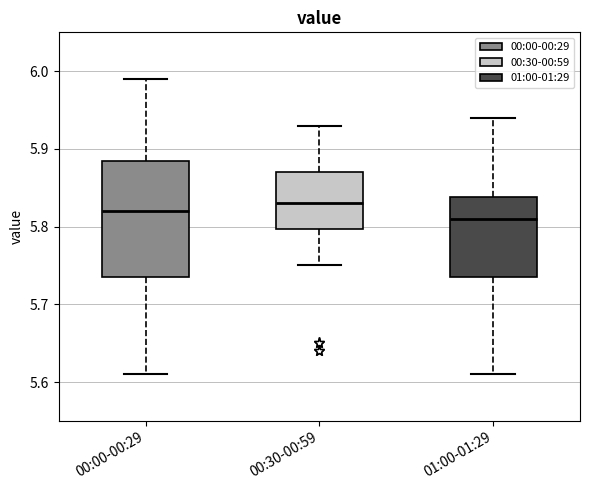

Where does the upper whisker of the box for 00:00-00:29 end on the y-axis? The values are not printed on the chart, so give them approximately, as read against the axis.

5.99